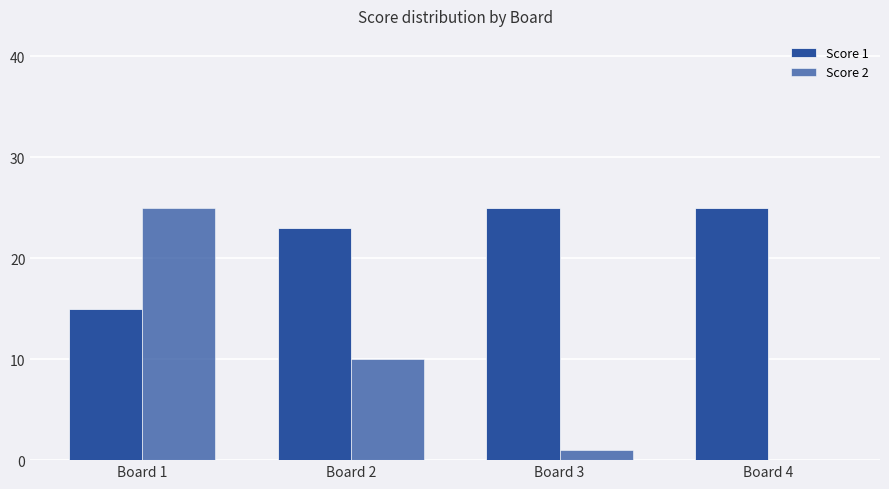

How many series are shown in this chart?

2